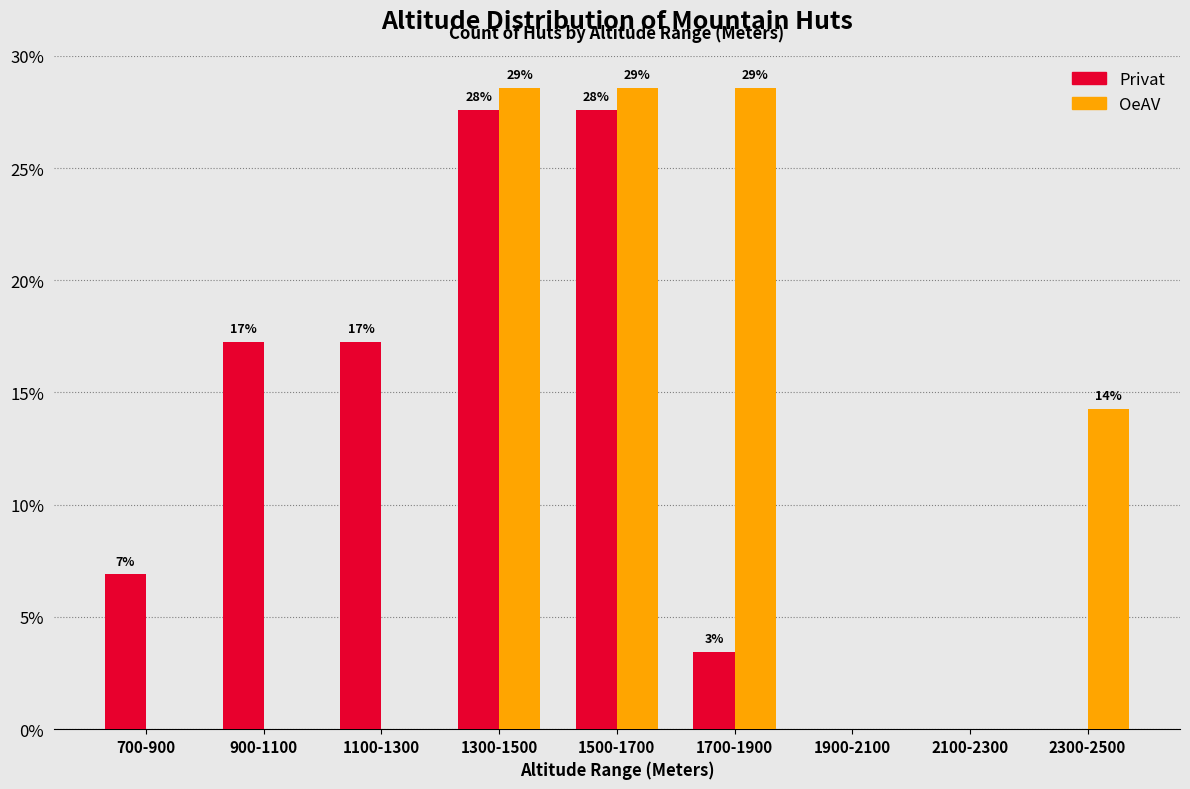

What are all the series names shown in the legend?

Privat, OeAV